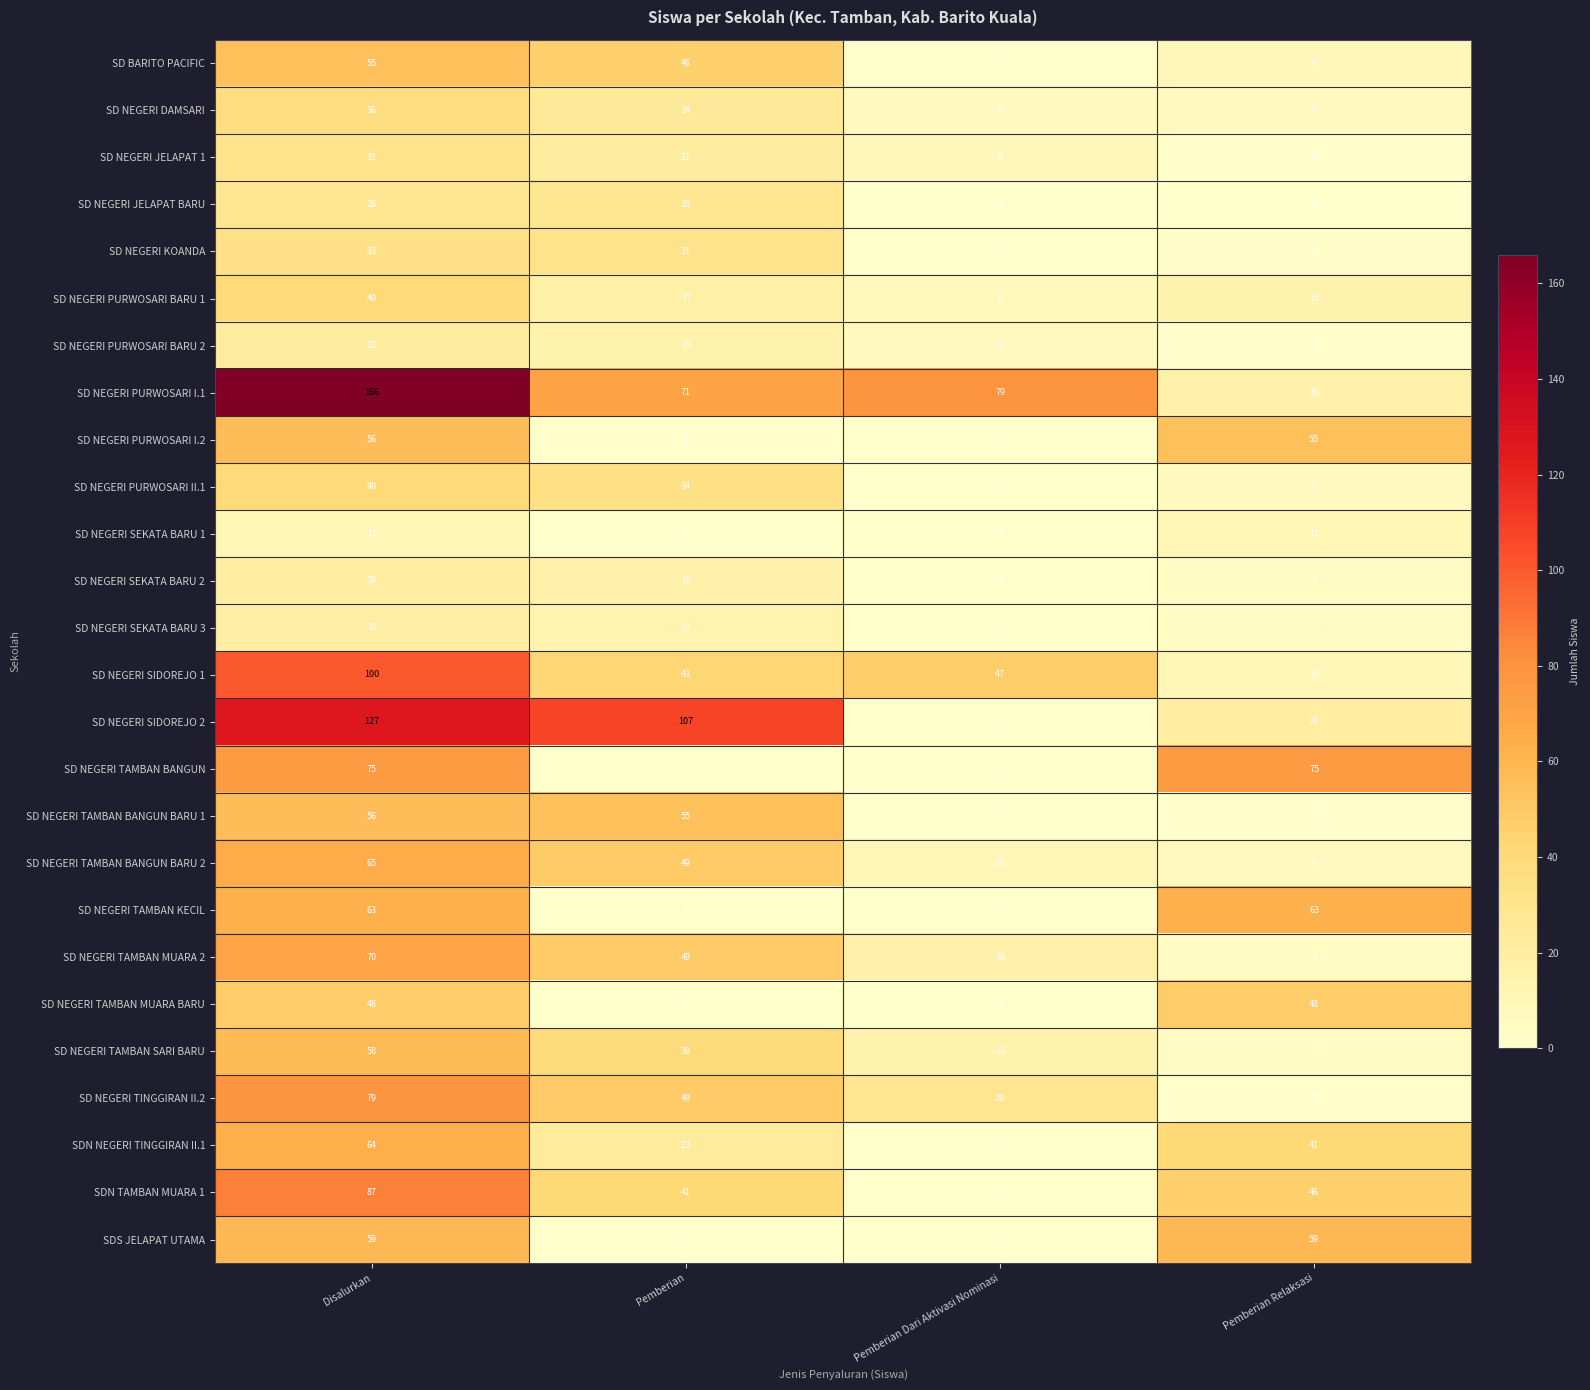

The SD NEGERI SEKATA BARU 1 series shows 11 at Pemberian Relaksasi. True or false?

True